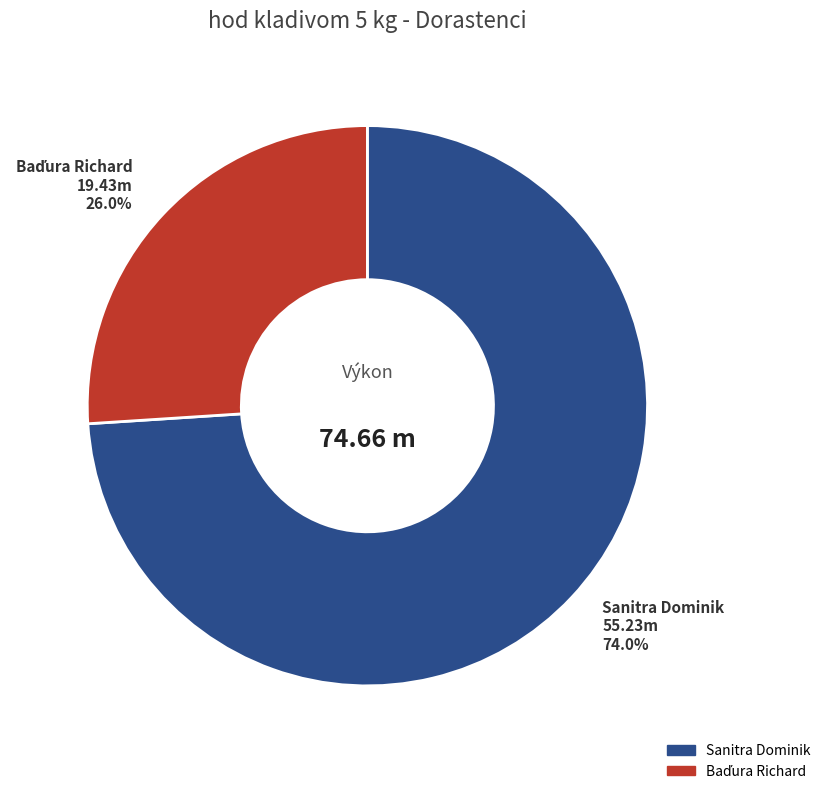

Which slice is the largest?

Sanitra Dominik